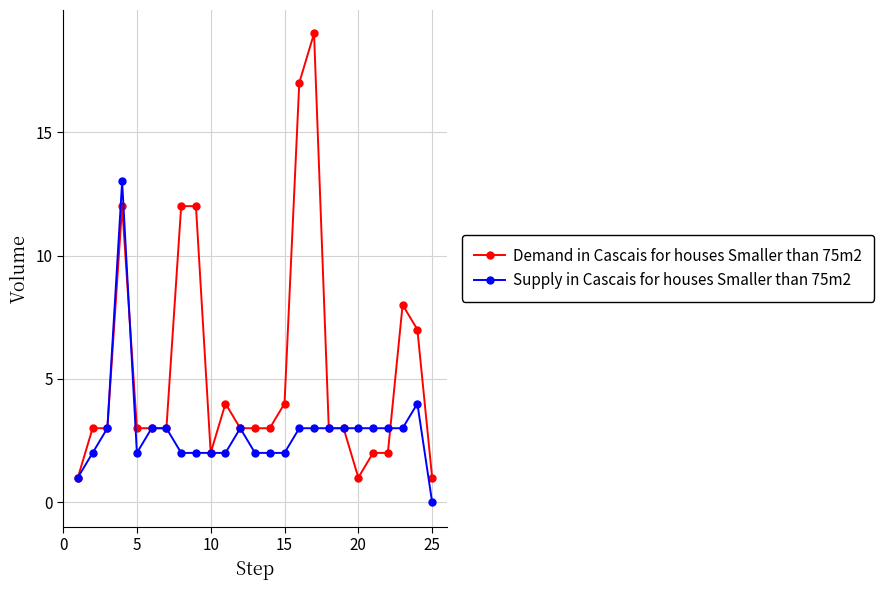

Is this an area chart (filled region under the line)?

No